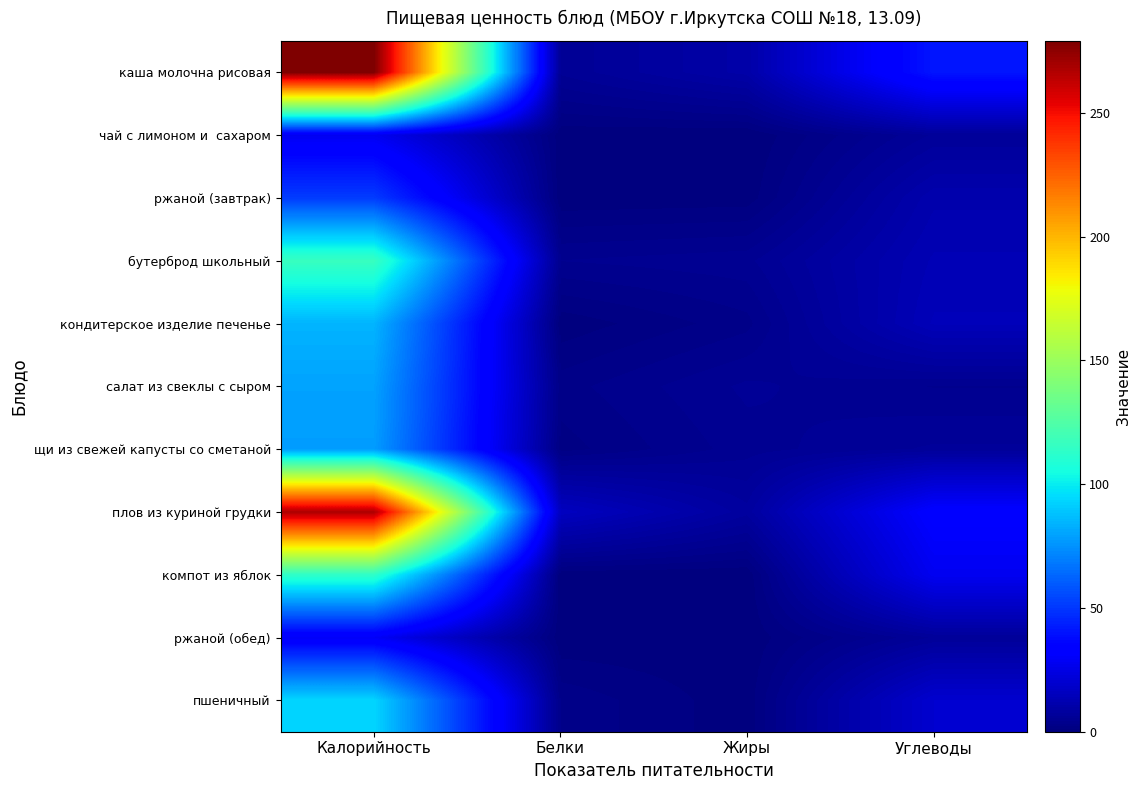

Rank the series by their maximum value, from highest to lowest.

каша молочна рисовая, плов из куриной грудки, бутерброд школьный, компот из яблок, пшеничный, кондитерское изделие печенье, салат из свеклы с сыром, щи из свежей капусты со сметаной, ржаной (завтрак), ржаной (обед), чай с лимоном и сахаром